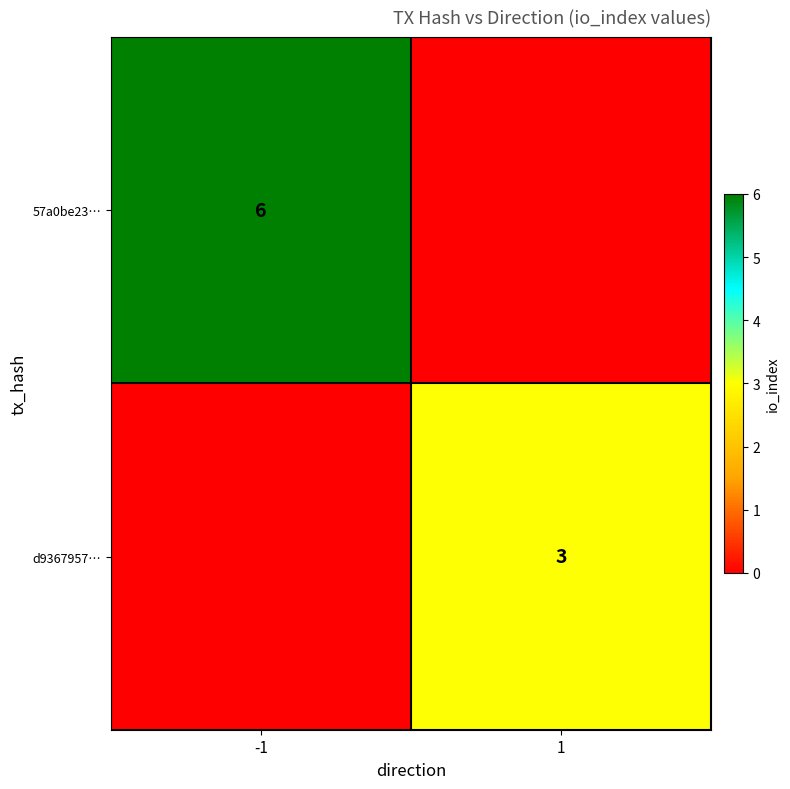

Is the value of d9367957… at 1 greater than the value of 57a0be23… at -1?

No